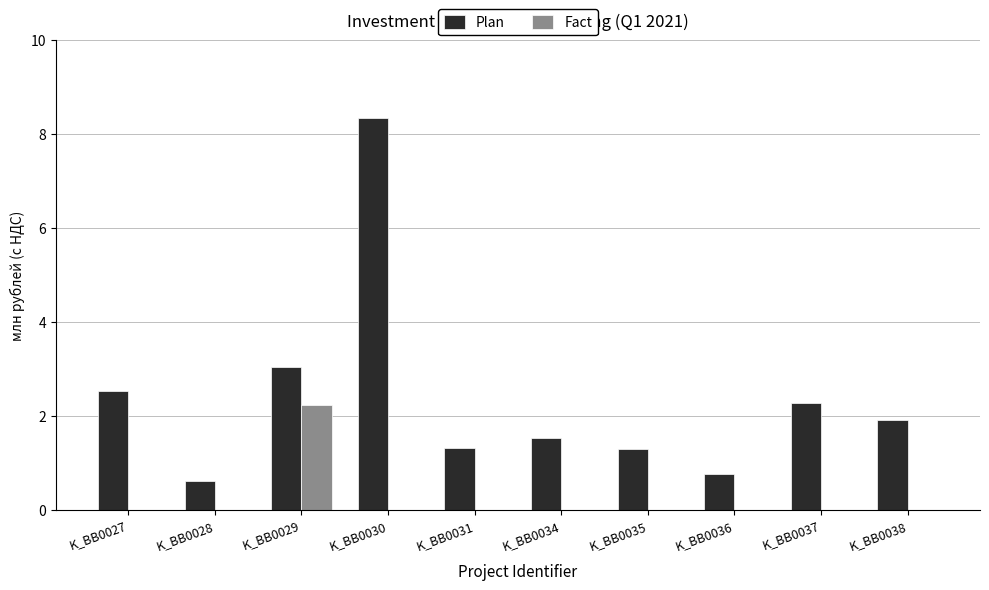

Count the number of data series in this chart.

2